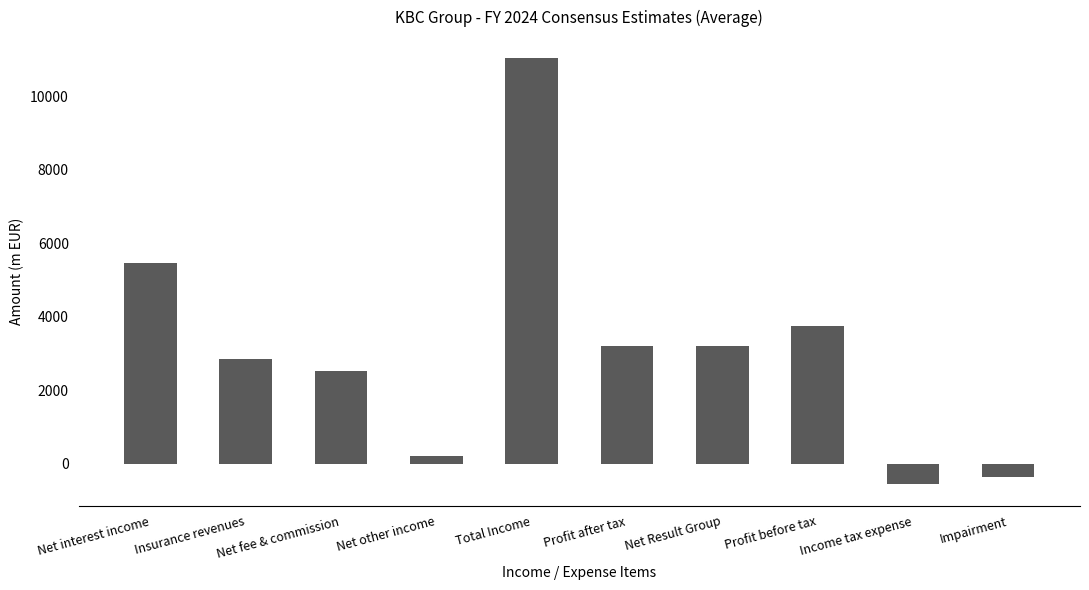

Is it true that the value at Net Result Group is 1363.8?

False